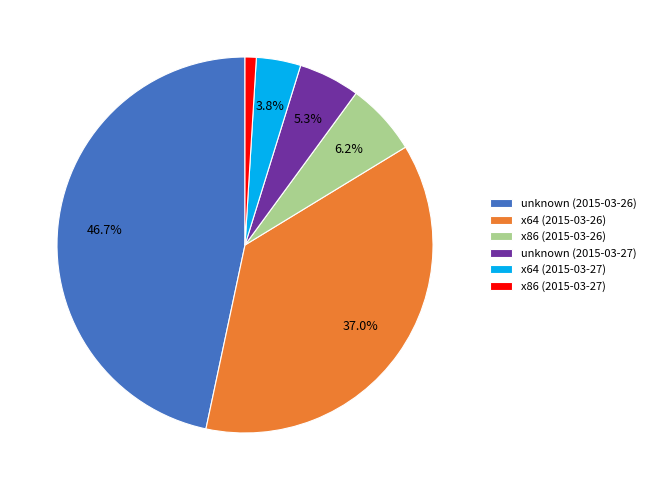

To the nearest percent, what is the combined percentage of x86 (2015-03-26) and unknown (2015-03-27)?

12%